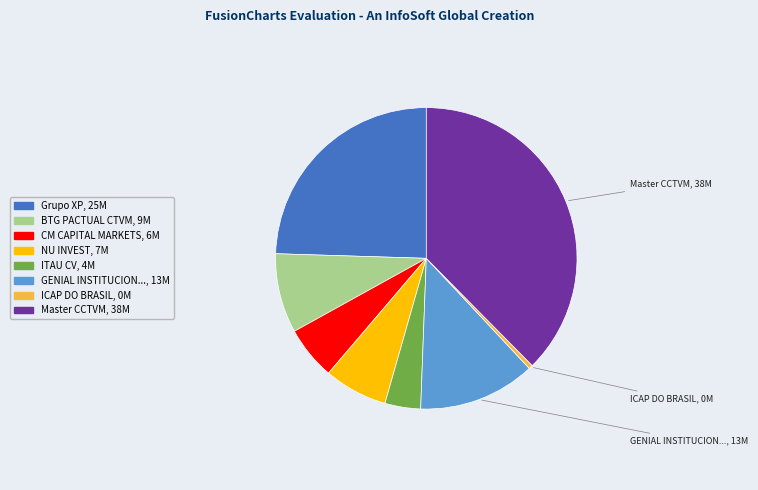

Count the number of slices in the pie.

8